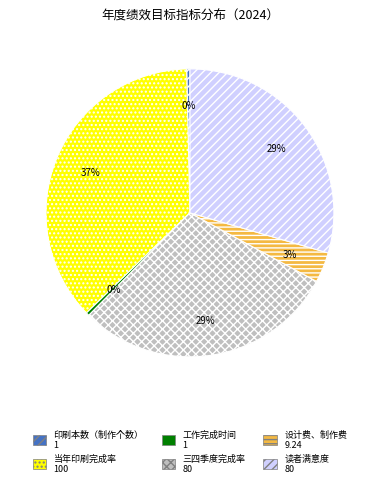

Which slice is the largest?

当年印刷完成率